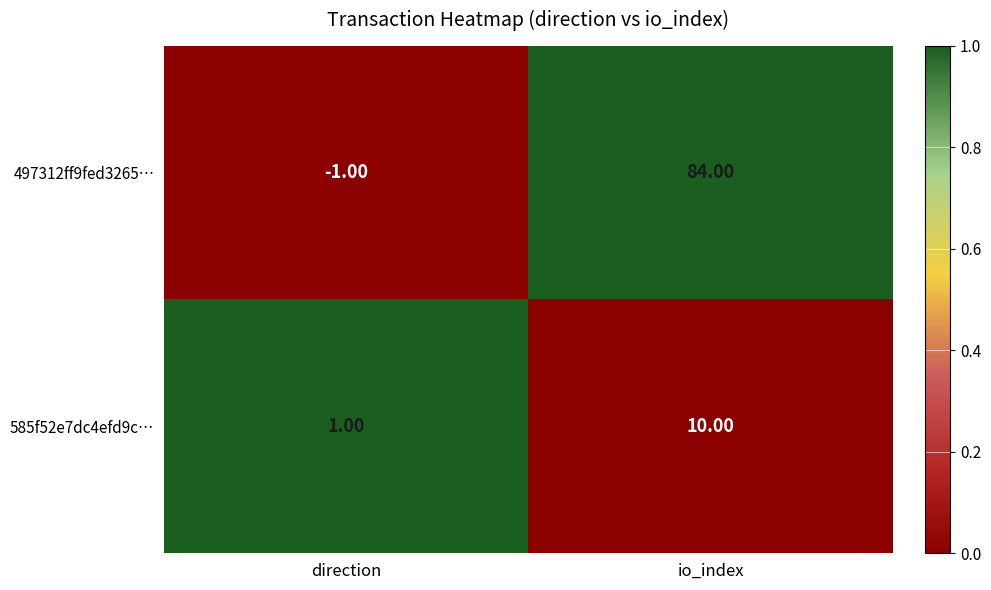

At which label is 497312ff9fed3265… closest to 41?

direction